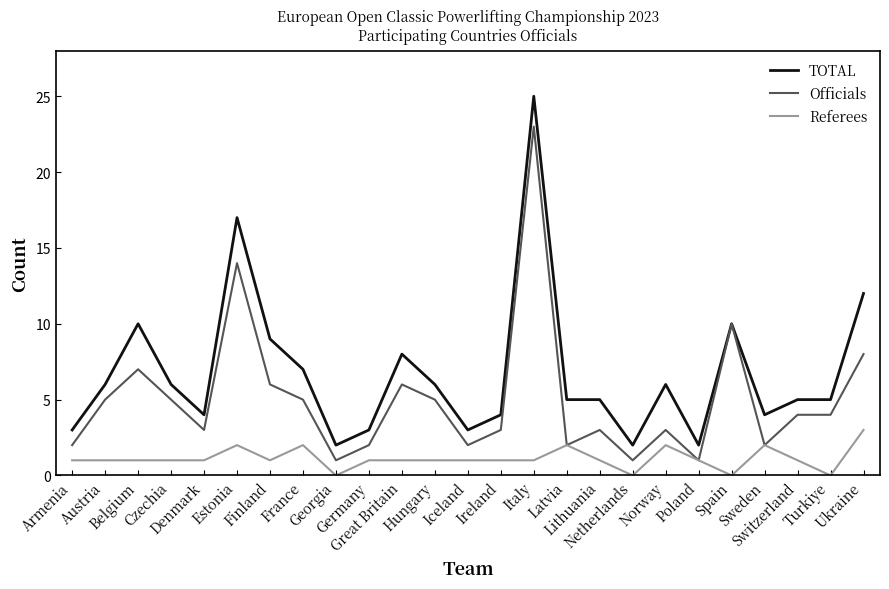

List the series in order of their overall mean, highest first.

TOTAL, Officials, Referees